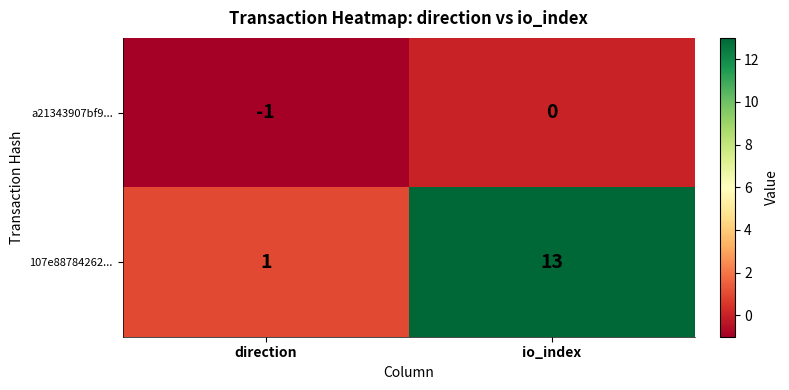

The value of a21343907bf9... at io_index is 0. True or false?

True